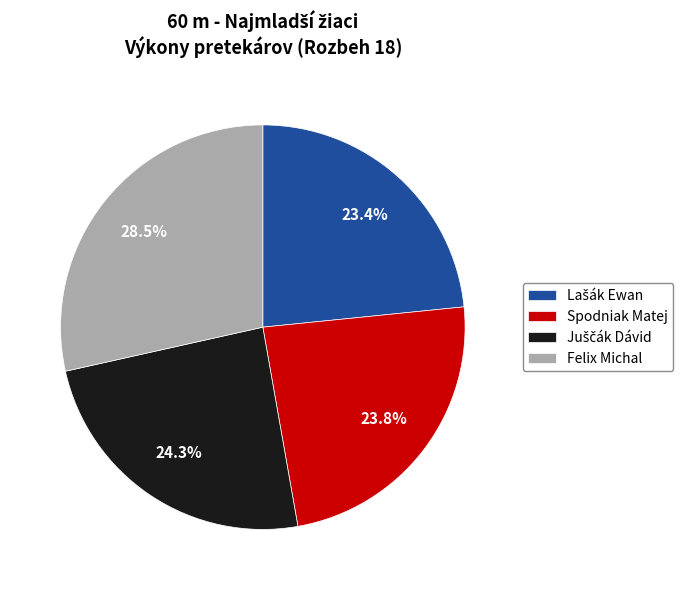

Which category has the biggest portion of the pie?

Felix Michal